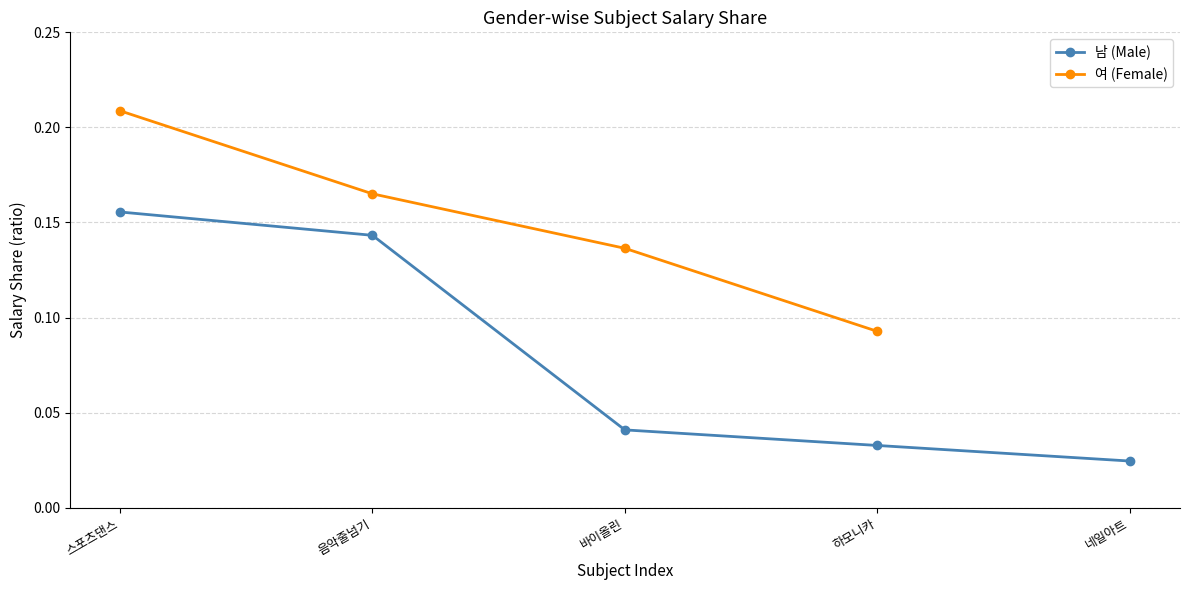

True or false: there are more than 1 points higher than both neighbors.

False